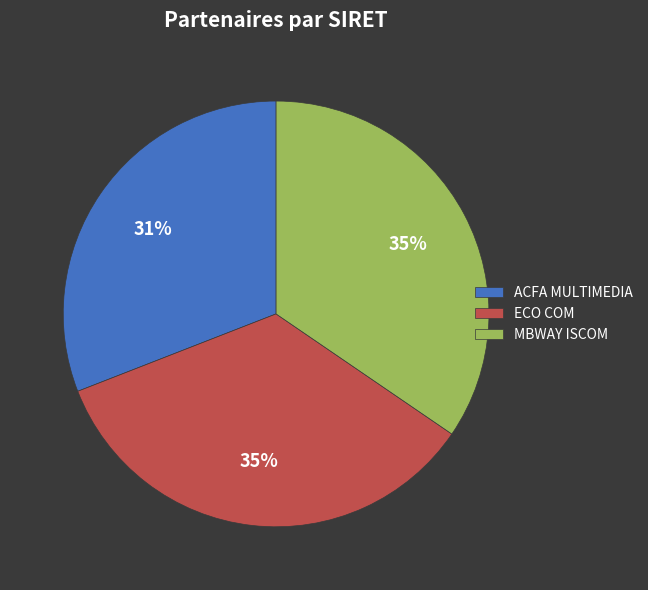

Does MBWAY ISCOM represent more than half of the total?

No